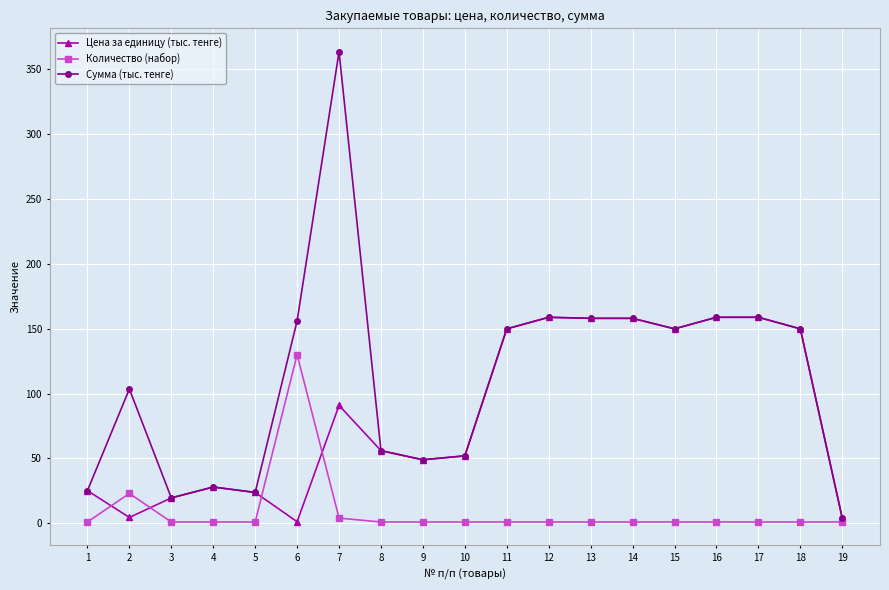

What is the value of the Количество (набор) point at the 16th from the left?

1.0